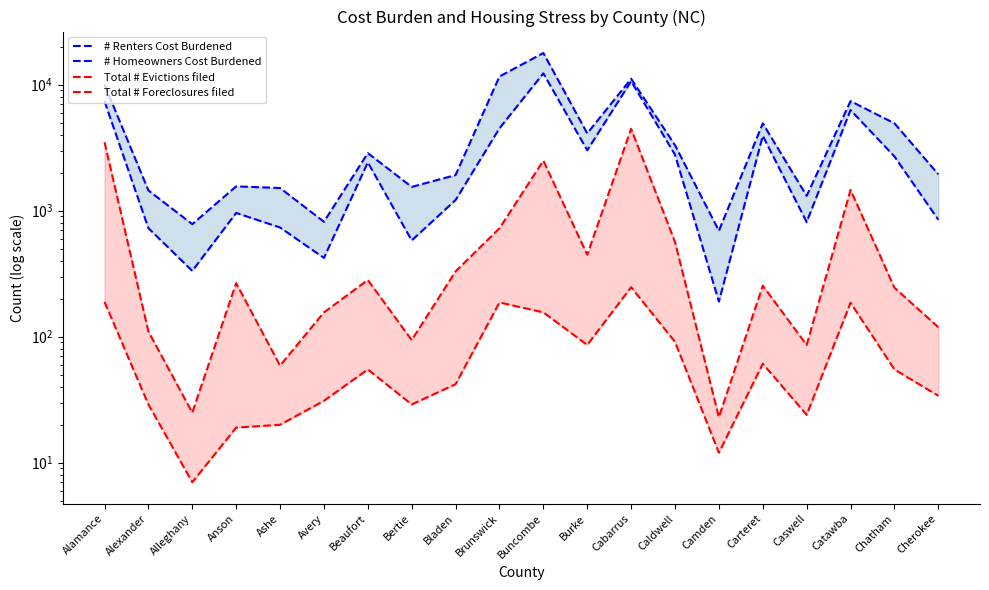

At how many categories does at least one series exceed 6554?

5